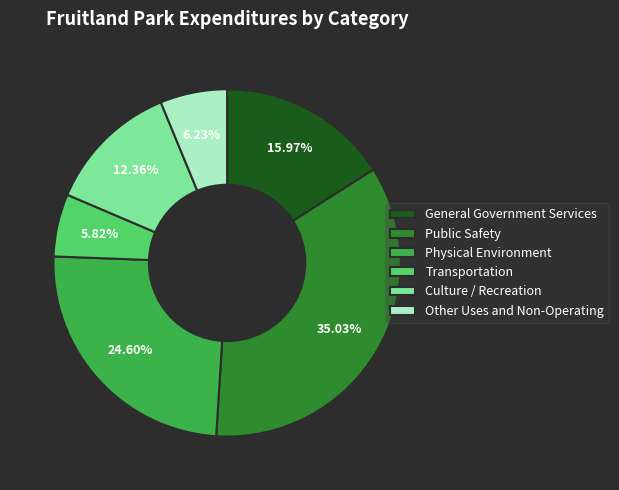

What percentage do Physical Environment and Other Uses and Non-Operating together represent?

30.8%